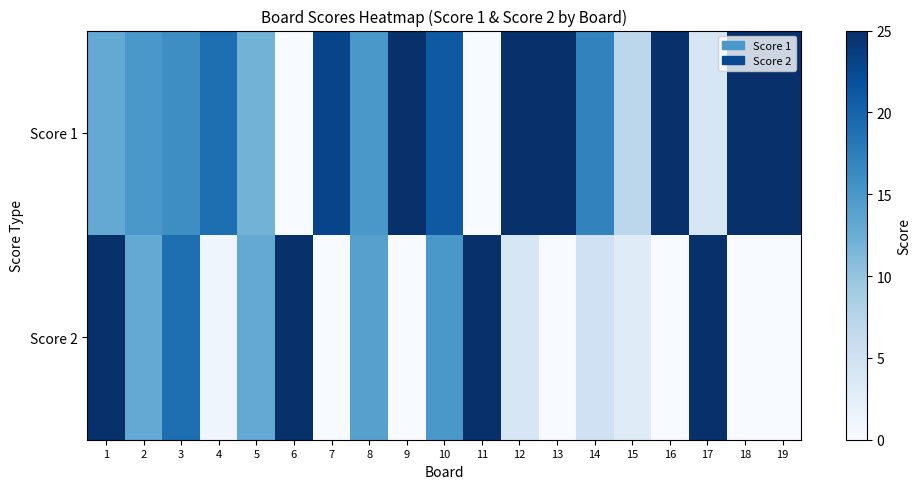

Which has a higher value, 7 or 17?

7